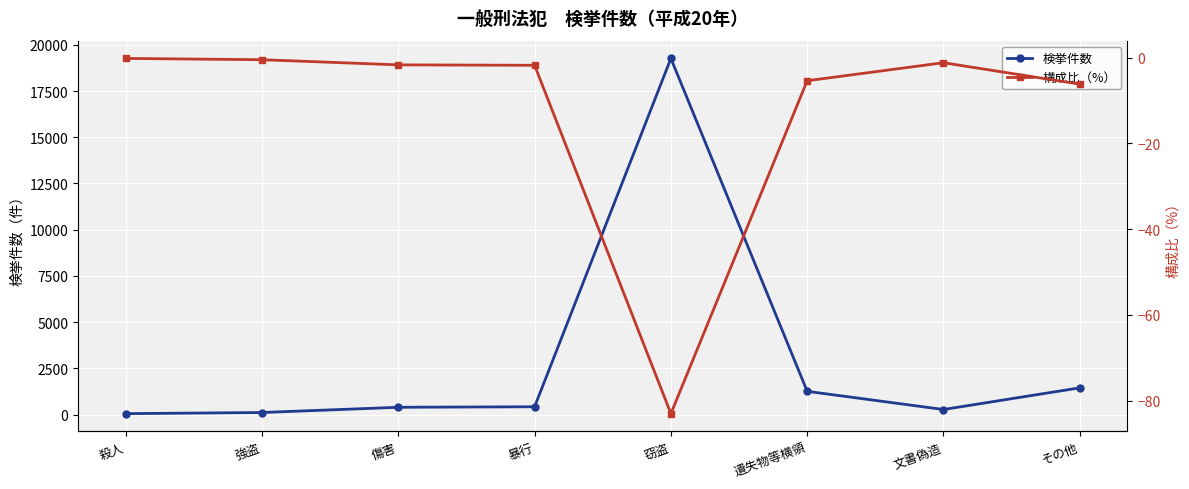

What is the highest value of the 検挙件数 series?

19266